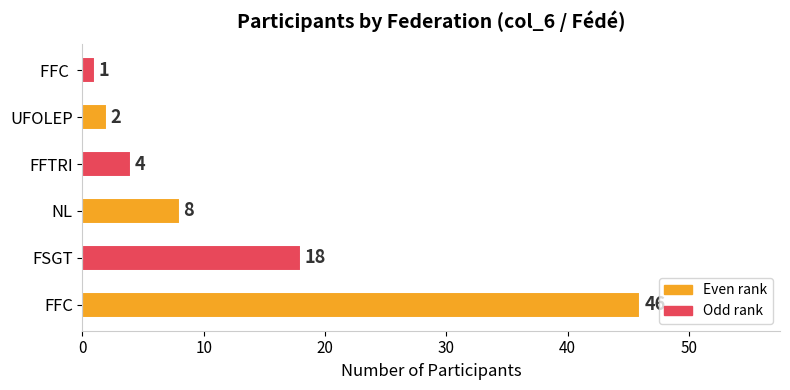

What is the sum of the values at UFOLEP and FSGT?

20